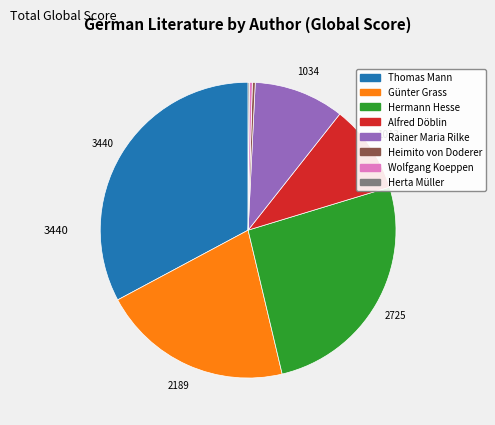

Do Günter Grass and Rainer Maria Rilke together represent more than half of the pie?

No